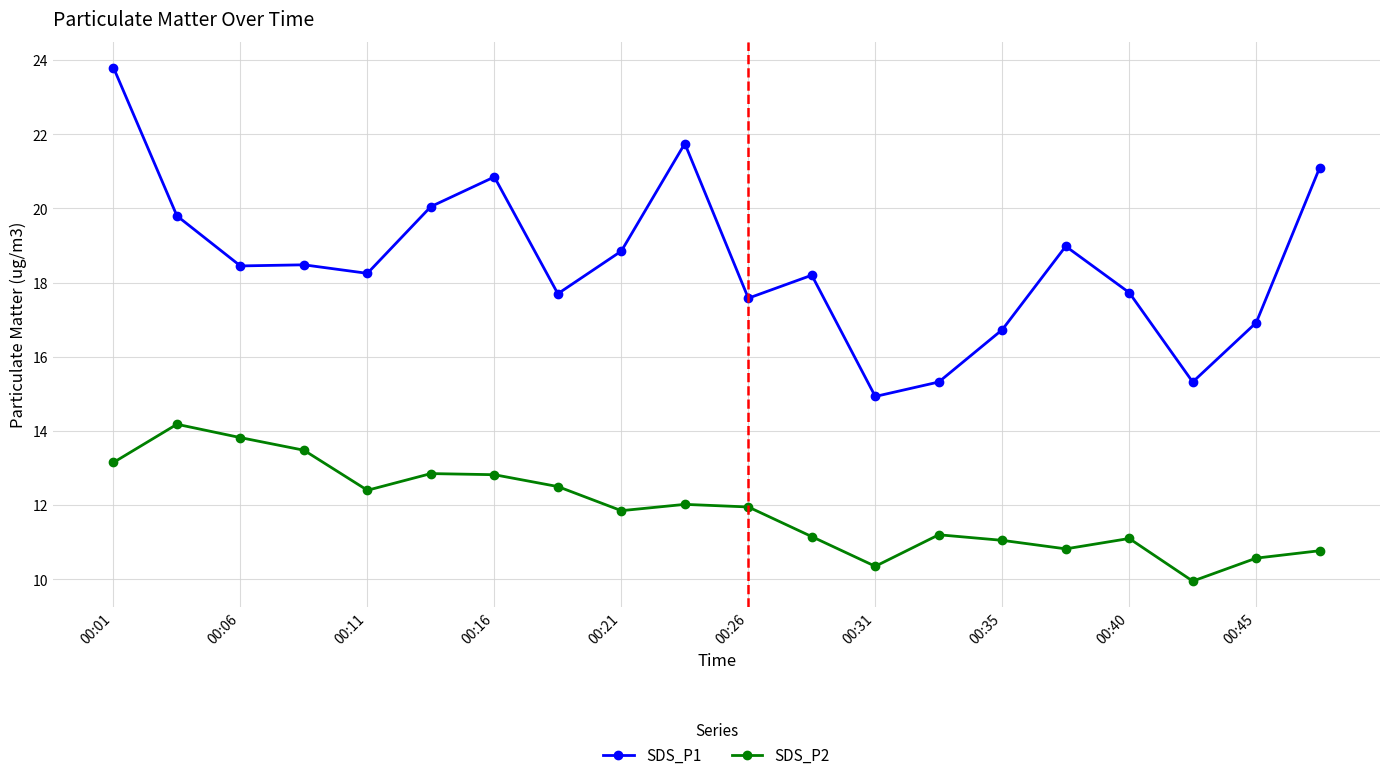

True or false: SDS_P1 and SDS_P2 cross at least once.

False